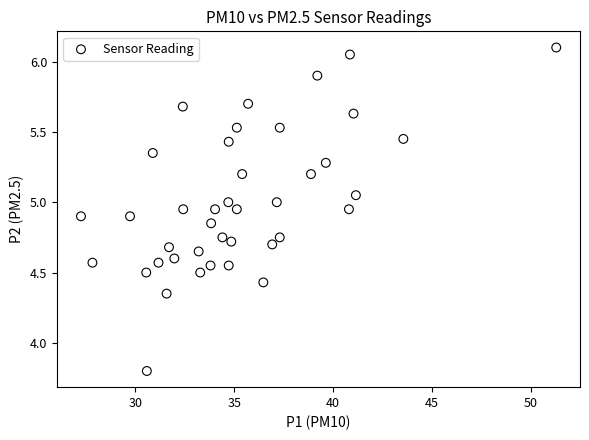

What is the range of X values (max minus min)?

24.0